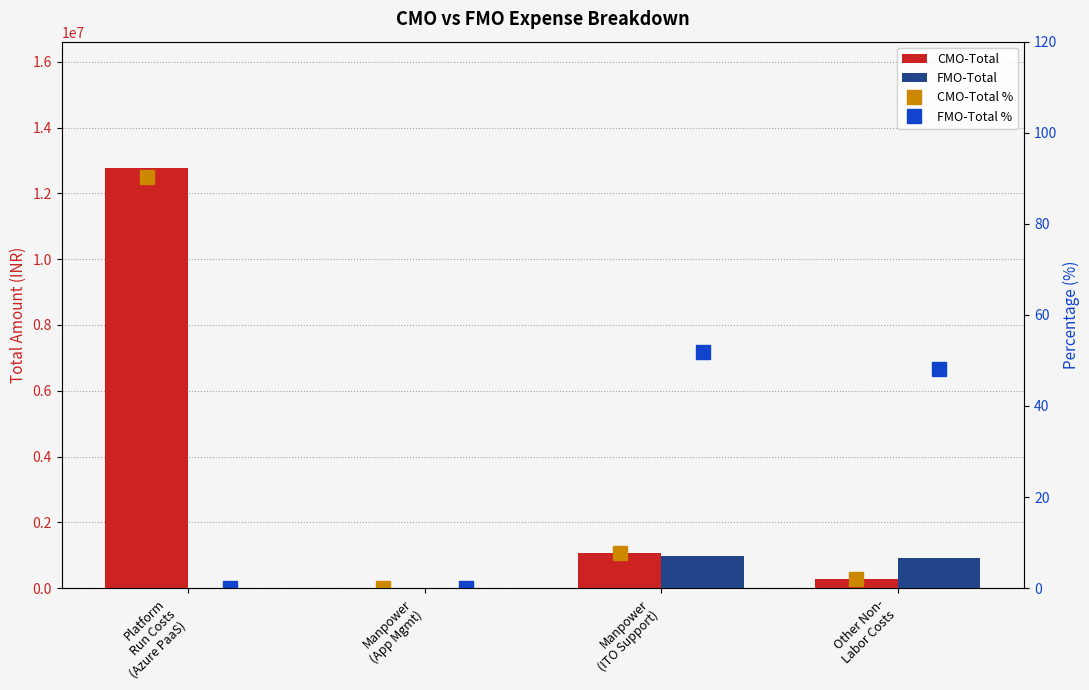

Is the value of FMO-Total at Platform
Run Costs
(Azure PaaS) greater than the value of CMO-Total % at Other Non-
Labor Costs?

No